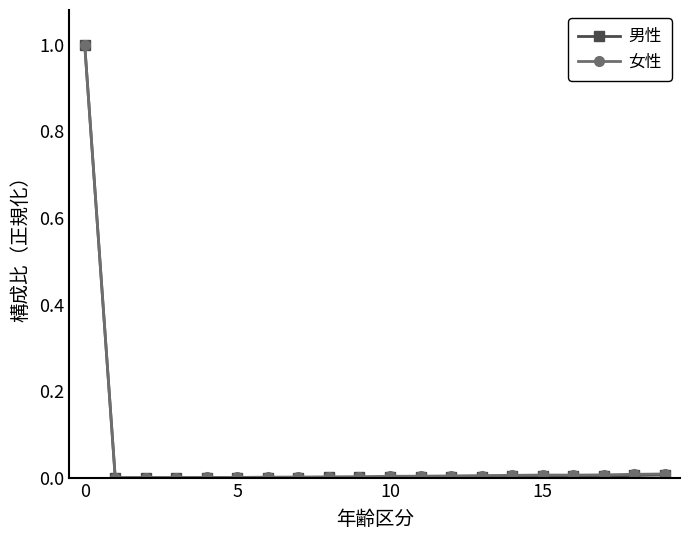

What is the maximum value shown in the chart?

1.0